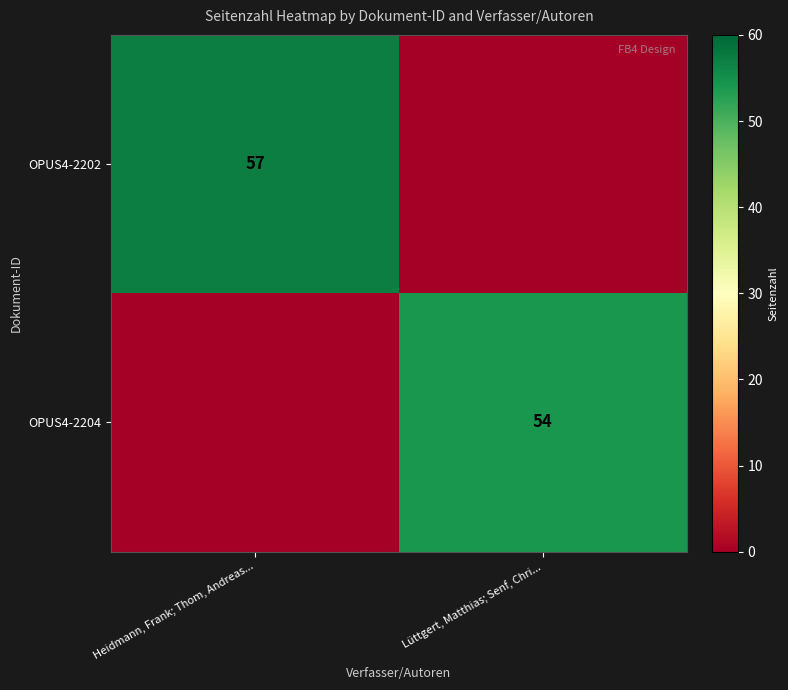

The value of OPUS4-2204 at Lüttgert, Matthias; Senf, Chri... is 54. True or false?

True